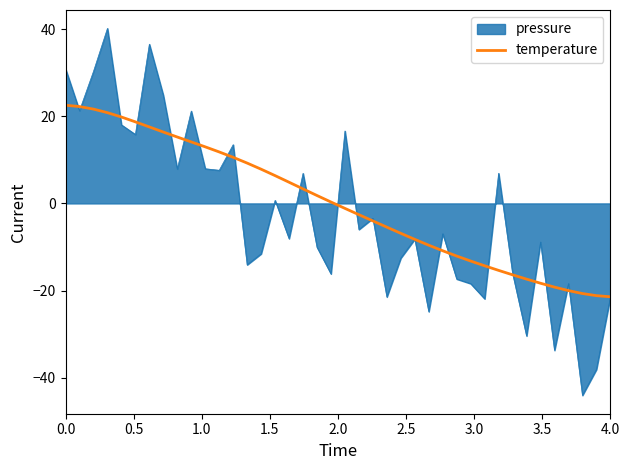

Rank the series by their maximum value, from lowest to highest.

temperature, pressure